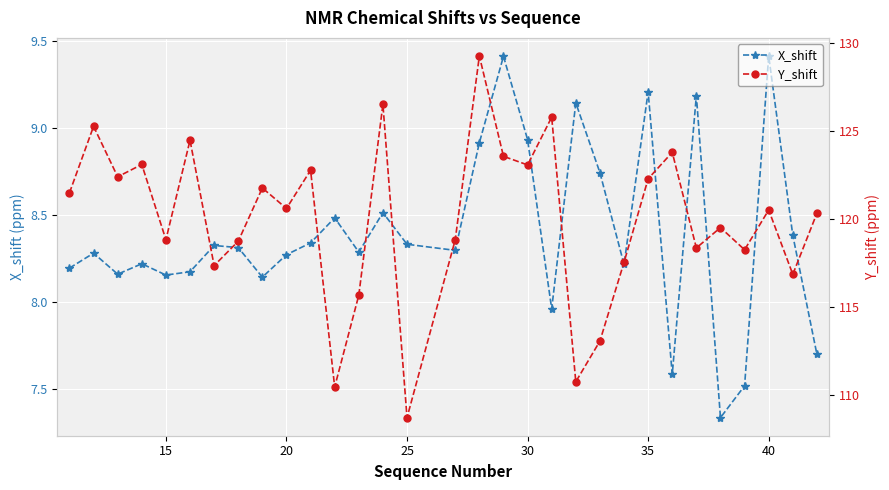

True or false: X_shift and Y_shift cross at least once.

False